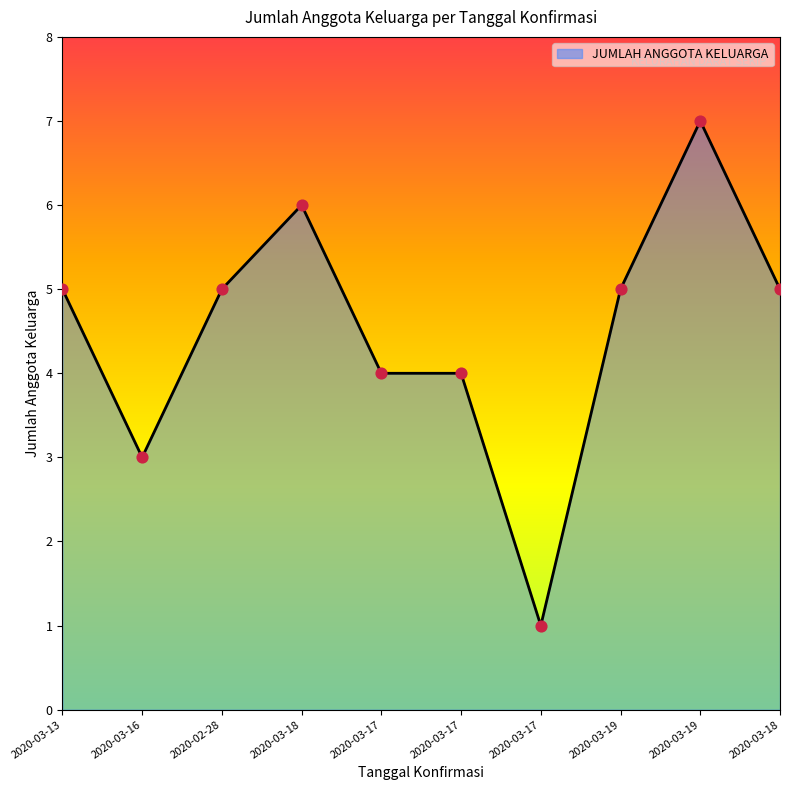

Approximately how many times larger is the value at 2020-03-17 compared to 2020-03-17?

4.0